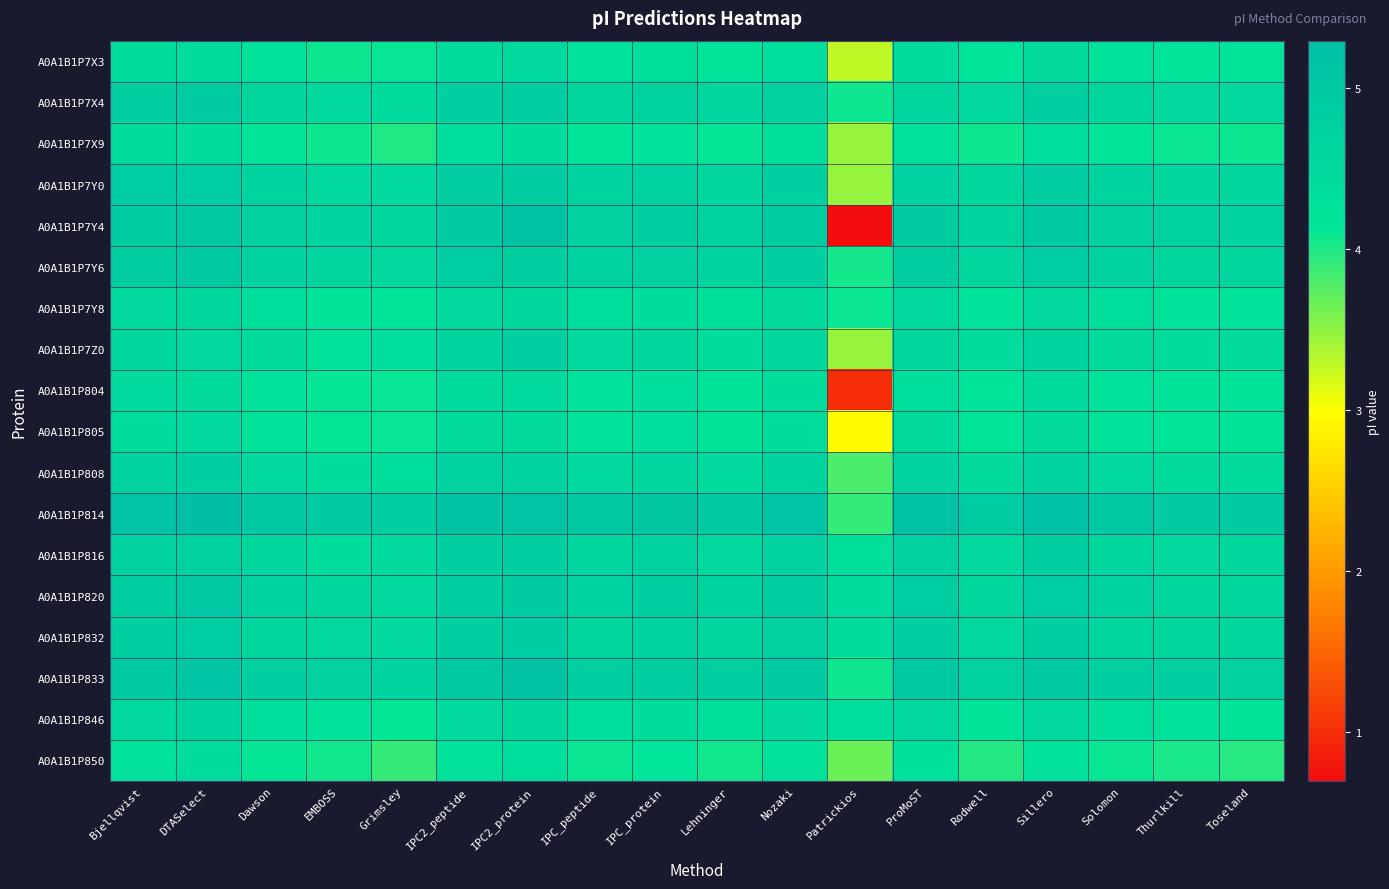

Reading left to right, transcribe all the data shown in this chart.

A0A1B1P7X3: Bjellqvist=4.4	DTASelect=4.4	Dawson=4.2	EMBOSS=4.1	Grimsley=4.1	IPC2_peptide=4.4	IPC2_protein=4.5	IPC_peptide=4.2	IPC_protein=4.3	Lehninger=4.2	Nozaki=4.4	Patrickios=3.3	ProMoST=4.4	Rodwell=4.2	Sillero=4.4	Solomon=4.2	Thurlkill=4.2	Toseland=4.2
A0A1B1P7X4: Bjellqvist=4.8	DTASelect=4.9	Dawson=4.6	EMBOSS=4.5	Grimsley=4.4	IPC2_peptide=4.8	IPC2_protein=4.9	IPC_peptide=4.6	IPC_protein=4.7	Lehninger=4.6	Nozaki=4.7	Patrickios=4.1	ProMoST=4.6	Rodwell=4.5	Sillero=4.8	Solomon=4.6	Thurlkill=4.5	Toseland=4.5
A0A1B1P7X9: Bjellqvist=4.4	DTASelect=4.4	Dawson=4.2	EMBOSS=4.1	Grimsley=4.0	IPC2_peptide=4.3	IPC2_protein=4.4	IPC_peptide=4.2	IPC_protein=4.2	Lehninger=4.1	Nozaki=4.3	Patrickios=3.5	ProMoST=4.3	Rodwell=4.1	Sillero=4.3	Solomon=4.2	Thurlkill=4.1	Toseland=4.1
A0A1B1P7Y0: Bjellqvist=4.9	DTASelect=4.9	Dawson=4.7	EMBOSS=4.5	Grimsley=4.5	IPC2_peptide=4.8	IPC2_protein=4.9	IPC_peptide=4.7	IPC_protein=4.7	Lehninger=4.6	Nozaki=4.8	Patrickios=3.5	ProMoST=4.7	Rodwell=4.6	Sillero=4.8	Solomon=4.6	Thurlkill=4.6	Toseland=4.6
A0A1B1P7Y4: Bjellqvist=4.9	DTASelect=5.0	Dawson=4.7	EMBOSS=4.7	Grimsley=4.6	IPC2_peptide=4.9	IPC2_protein=5.2	IPC_peptide=4.7	IPC_protein=4.8	Lehninger=4.7	Nozaki=4.9	Patrickios=0.7	ProMoST=4.9	Rodwell=4.7	Sillero=4.9	Solomon=4.7	Thurlkill=4.7	Toseland=4.7
A0A1B1P7Y6: Bjellqvist=4.9	DTASelect=5.0	Dawson=4.7	EMBOSS=4.6	Grimsley=4.5	IPC2_peptide=4.9	IPC2_protein=4.8	IPC_peptide=4.7	IPC_protein=4.7	Lehninger=4.7	Nozaki=4.8	Patrickios=4.0	ProMoST=4.9	Rodwell=4.6	Sillero=4.9	Solomon=4.7	Thurlkill=4.6	Toseland=4.6
A0A1B1P7Y8: Bjellqvist=4.5	DTASelect=4.6	Dawson=4.4	EMBOSS=4.2	Grimsley=4.2	IPC2_peptide=4.5	IPC2_protein=4.6	IPC_peptide=4.4	IPC_protein=4.4	Lehninger=4.3	Nozaki=4.5	Patrickios=4.1	ProMoST=4.5	Rodwell=4.3	Sillero=4.5	Solomon=4.3	Thurlkill=4.3	Toseland=4.3
A0A1B1P7Z0: Bjellqvist=4.6	DTASelect=4.5	Dawson=4.5	EMBOSS=4.3	Grimsley=4.4	IPC2_peptide=4.6	IPC2_protein=4.8	IPC_peptide=4.5	IPC_protein=4.6	Lehninger=4.4	Nozaki=4.6	Patrickios=3.5	ProMoST=4.6	Rodwell=4.4	Sillero=4.6	Solomon=4.4	Thurlkill=4.4	Toseland=4.4
A0A1B1P804: Bjellqvist=4.5	DTASelect=4.5	Dawson=4.3	EMBOSS=4.1	Grimsley=4.1	IPC2_peptide=4.4	IPC2_protein=4.5	IPC_peptide=4.3	IPC_protein=4.3	Lehninger=4.2	Nozaki=4.4	Patrickios=1.0	ProMoST=4.4	Rodwell=4.2	Sillero=4.4	Solomon=4.3	Thurlkill=4.2	Toseland=4.2
A0A1B1P805: Bjellqvist=4.4	DTASelect=4.5	Dawson=4.3	EMBOSS=4.1	Grimsley=4.1	IPC2_peptide=4.4	IPC2_protein=4.4	IPC_peptide=4.3	IPC_protein=4.3	Lehninger=4.2	Nozaki=4.4	Patrickios=2.9	ProMoST=4.4	Rodwell=4.2	Sillero=4.4	Solomon=4.3	Thurlkill=4.2	Toseland=4.2
A0A1B1P808: Bjellqvist=4.7	DTASelect=4.8	Dawson=4.5	EMBOSS=4.4	Grimsley=4.4	IPC2_peptide=4.7	IPC2_protein=4.7	IPC_peptide=4.5	IPC_protein=4.6	Lehninger=4.5	Nozaki=4.6	Patrickios=3.8	ProMoST=4.7	Rodwell=4.4	Sillero=4.7	Solomon=4.5	Thurlkill=4.4	Toseland=4.4
A0A1B1P814: Bjellqvist=5.1	DTASelect=5.3	Dawson=5.0	EMBOSS=4.9	Grimsley=4.8	IPC2_peptide=5.2	IPC2_protein=5.1	IPC_peptide=5.0	IPC_protein=5.0	Lehninger=5.0	Nozaki=5.1	Patrickios=3.9	ProMoST=5.2	Rodwell=4.9	Sillero=5.2	Solomon=5.0	Thurlkill=4.9	Toseland=4.9
A0A1B1P816: Bjellqvist=4.7	DTASelect=4.7	Dawson=4.6	EMBOSS=4.4	Grimsley=4.5	IPC2_peptide=4.8	IPC2_protein=4.8	IPC_peptide=4.6	IPC_protein=4.7	Lehninger=4.5	Nozaki=4.7	Patrickios=4.3	ProMoST=4.7	Rodwell=4.5	Sillero=4.8	Solomon=4.6	Thurlkill=4.5	Toseland=4.6
A0A1B1P820: Bjellqvist=4.9	DTASelect=5.0	Dawson=4.7	EMBOSS=4.6	Grimsley=4.5	IPC2_peptide=4.9	IPC2_protein=4.9	IPC_peptide=4.7	IPC_protein=4.8	Lehninger=4.7	Nozaki=4.8	Patrickios=4.4	ProMoST=4.9	Rodwell=4.6	Sillero=4.9	Solomon=4.7	Thurlkill=4.6	Toseland=4.6
A0A1B1P832: Bjellqvist=4.8	DTASelect=4.9	Dawson=4.6	EMBOSS=4.5	Grimsley=4.5	IPC2_peptide=4.8	IPC2_protein=4.9	IPC_peptide=4.6	IPC_protein=4.7	Lehninger=4.6	Nozaki=4.7	Patrickios=4.4	ProMoST=4.8	Rodwell=4.5	Sillero=4.8	Solomon=4.6	Thurlkill=4.6	Toseland=4.6
A0A1B1P833: Bjellqvist=5.0	DTASelect=5.1	Dawson=4.8	EMBOSS=4.7	Grimsley=4.7	IPC2_peptide=5.0	IPC2_protein=5.2	IPC_peptide=4.8	IPC_protein=4.8	Lehninger=4.8	Nozaki=4.9	Patrickios=4.1	ProMoST=5.0	Rodwell=4.7	Sillero=5.0	Solomon=4.8	Thurlkill=4.8	Toseland=4.7
A0A1B1P846: Bjellqvist=4.5	DTASelect=4.6	Dawson=4.4	EMBOSS=4.3	Grimsley=4.1	IPC2_peptide=4.5	IPC2_protein=4.6	IPC_peptide=4.3	IPC_protein=4.4	Lehninger=4.3	Nozaki=4.5	Patrickios=4.3	ProMoST=4.5	Rodwell=4.2	Sillero=4.5	Solomon=4.3	Thurlkill=4.2	Toseland=4.2
A0A1B1P850: Bjellqvist=4.3	DTASelect=4.4	Dawson=4.1	EMBOSS=4.1	Grimsley=3.9	IPC2_peptide=4.3	IPC2_protein=4.4	IPC_peptide=4.1	IPC_protein=4.2	Lehninger=4.1	Nozaki=4.3	Patrickios=3.7	ProMoST=4.3	Rodwell=4.0	Sillero=4.3	Solomon=4.1	Thurlkill=4.0	Toseland=4.0